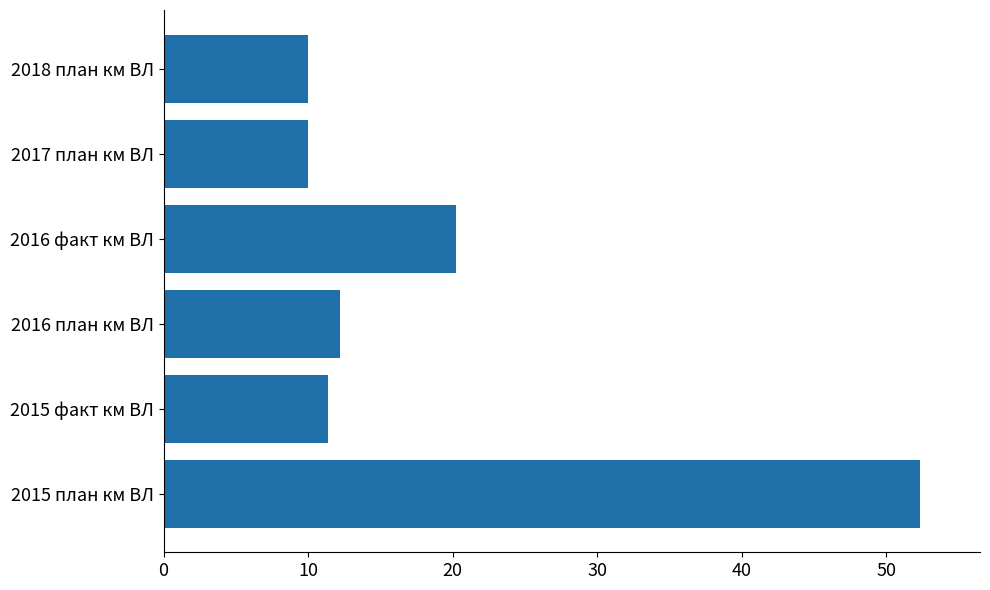

What is the smallest value displayed?

10.0